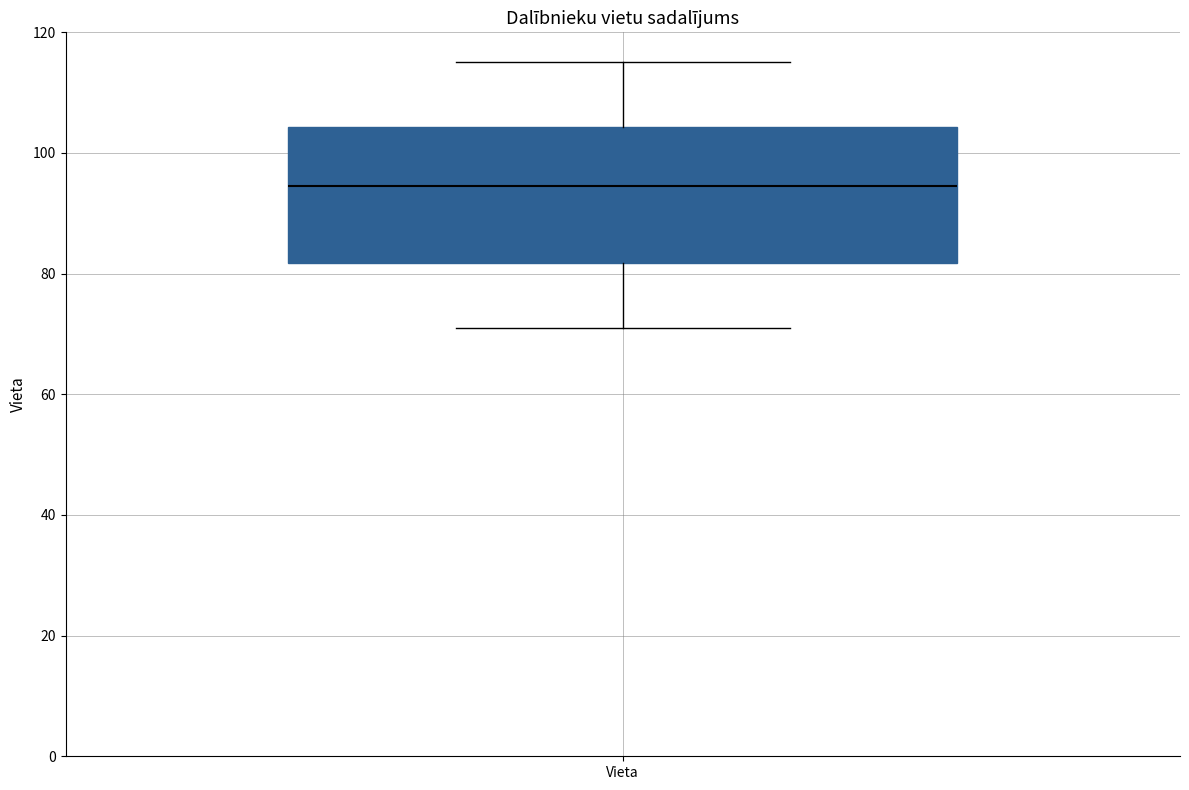

Read this box plot against the y-axis: the position of the median line, the range covered by the box, and the ends of both whiskers. The values are not printed on the chart, so give them approximately, as read against the axis.

median 94, box 82 to 104, whiskers 72 to 116